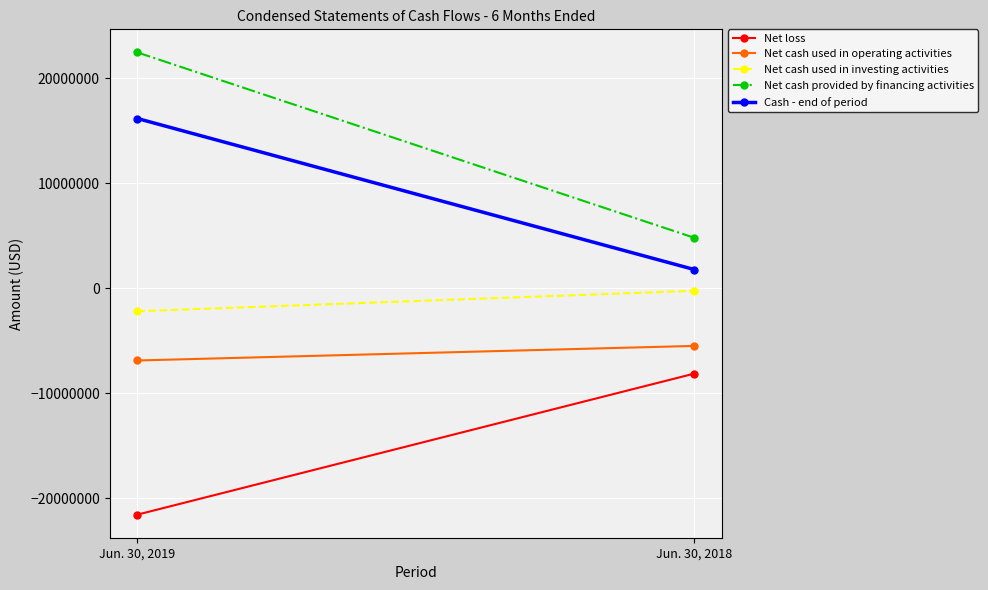

The Net cash used in investing activities series shows -2189000 at Jun. 30, 2019. True or false?

True